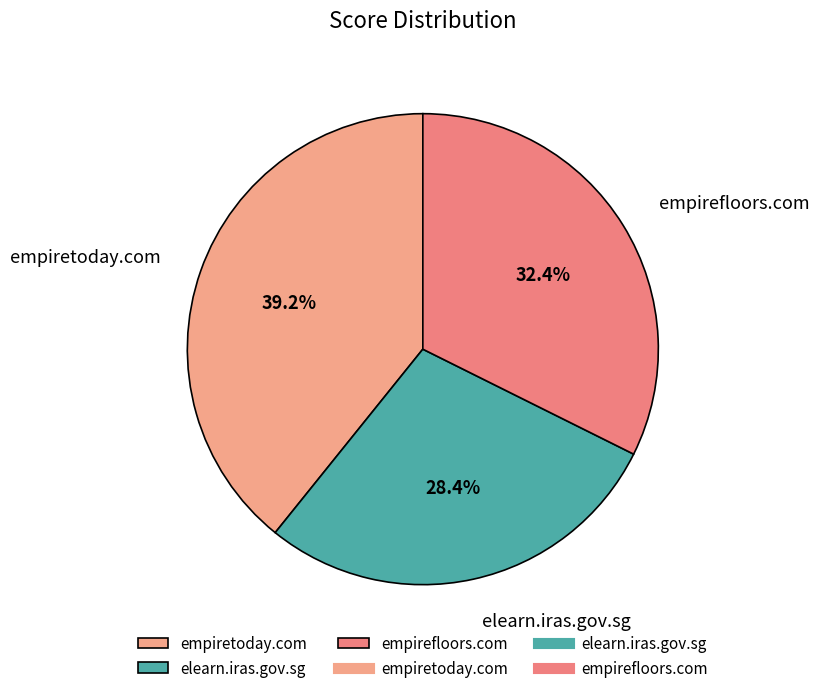

Do empiretoday.com and empirefloors.com together represent more than half of the pie?

Yes